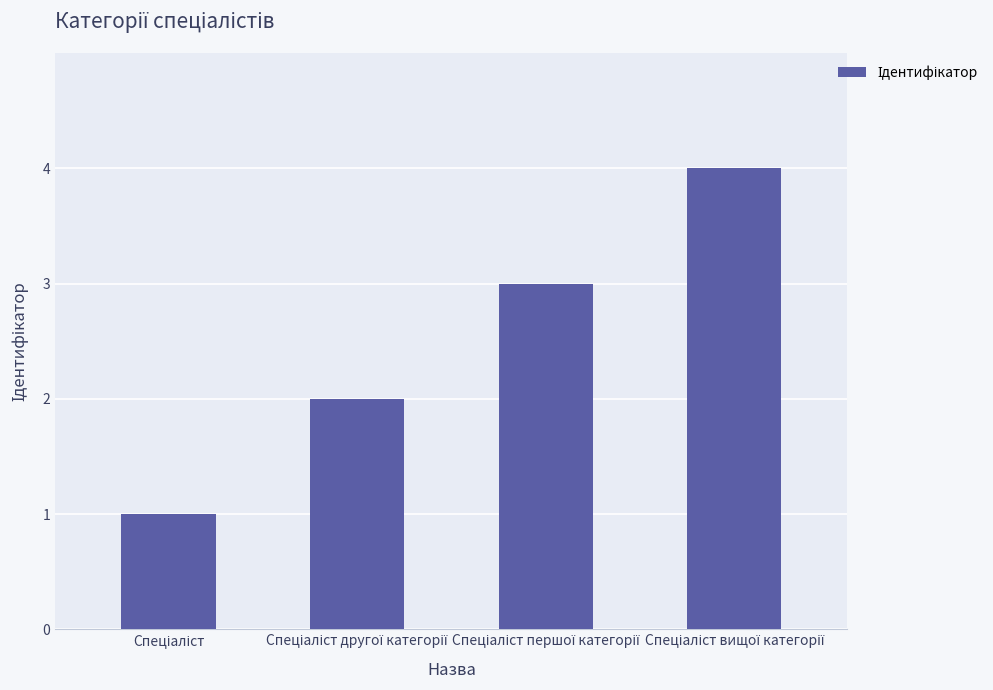

What is the difference between the maximum and minimum values?

3